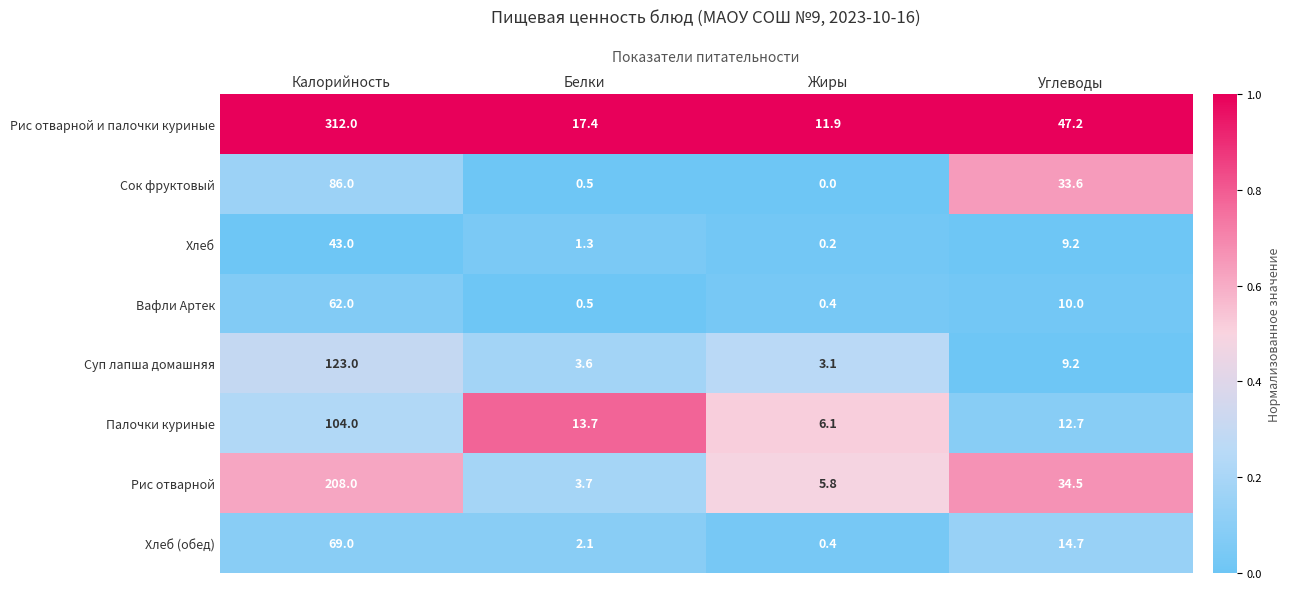

The Хлеб series shows 9.2 at Углеводы. True or false?

True